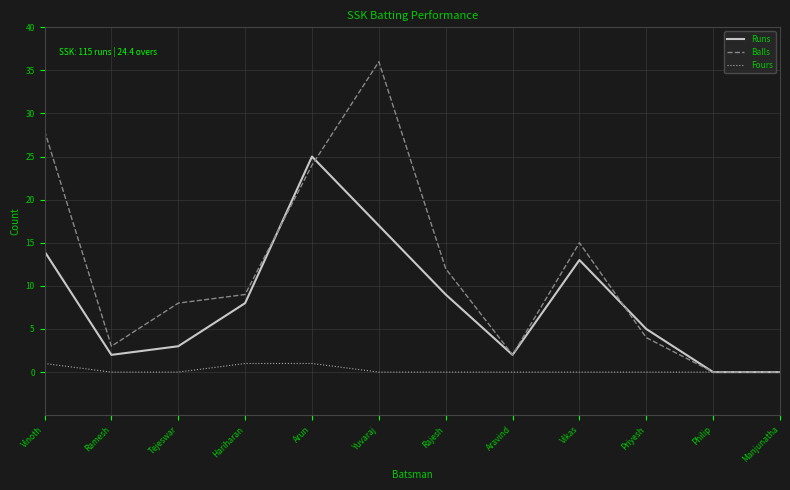

Rank the series by their maximum value, from highest to lowest.

Balls, Runs, Fours